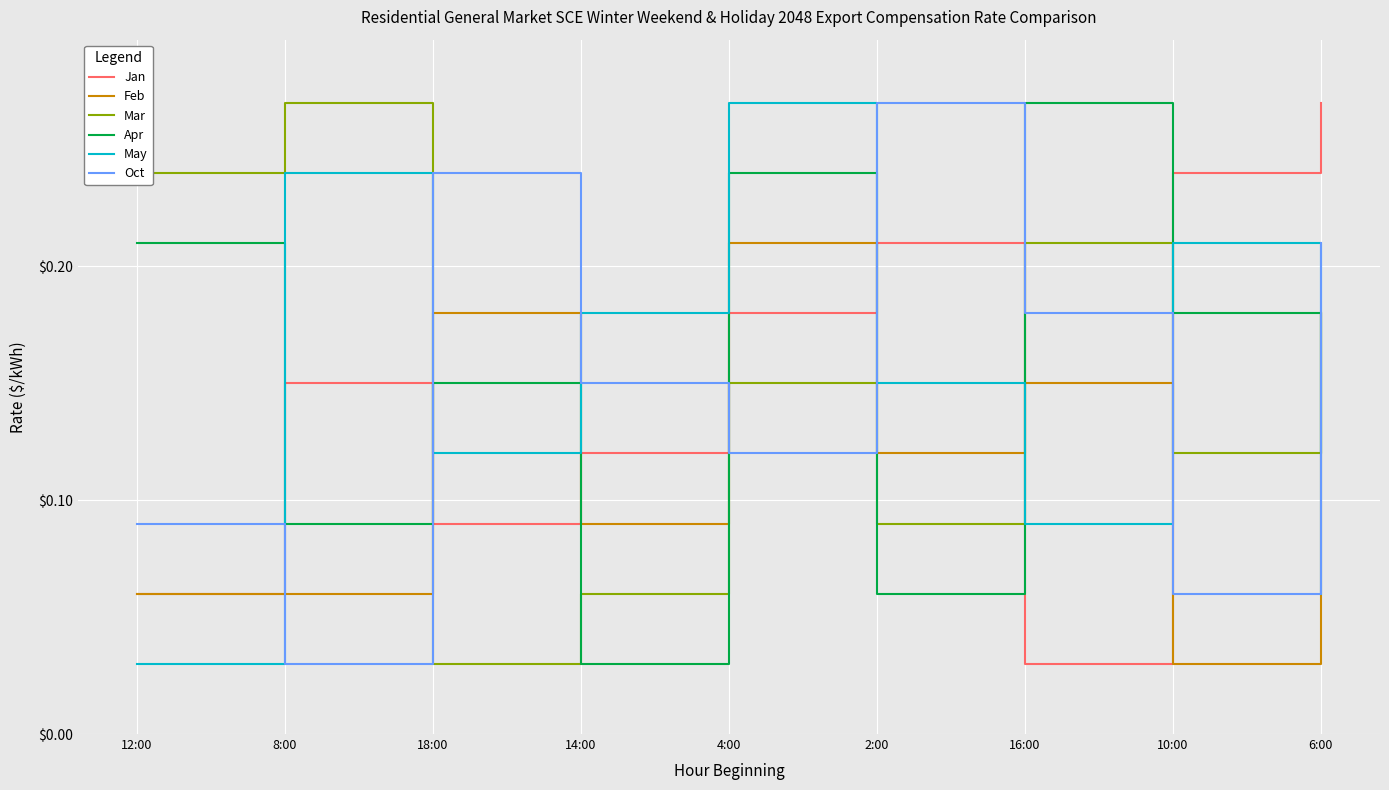

Which category has the lowest value in the Apr series?

14:00